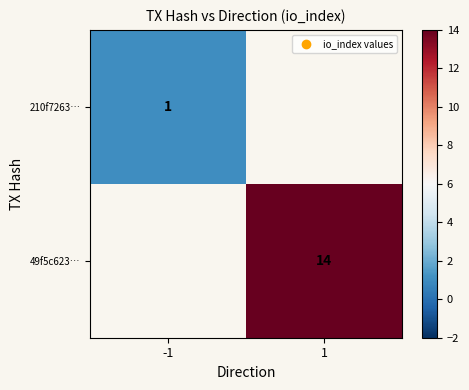

The value of 49f5c623… at 1 is 5.3. True or false?

False